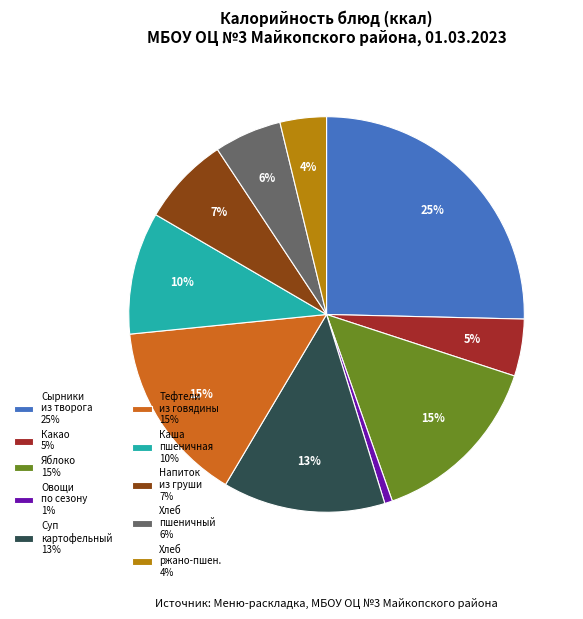

How many segments does this pie chart have?

10